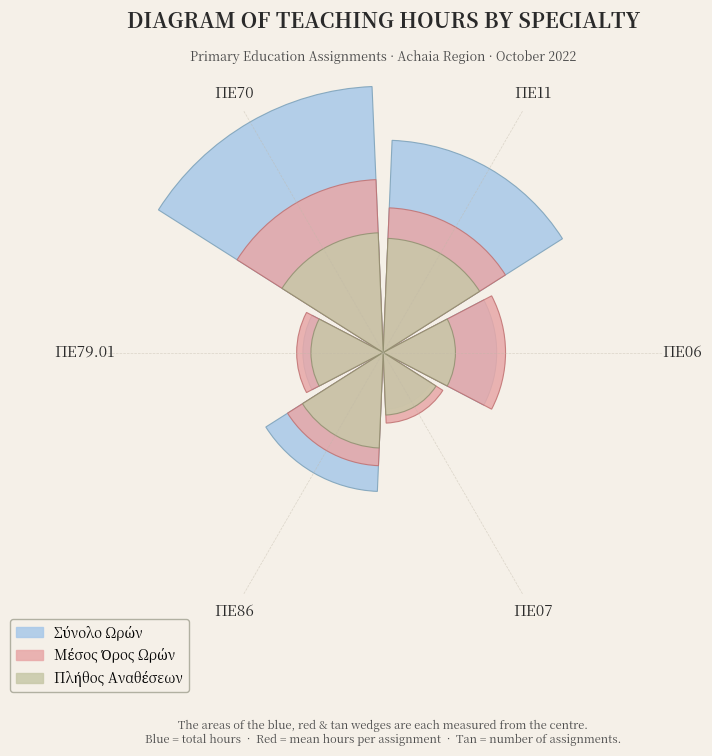

What is the label of the 3rd bar from the left?

ΠΕ70